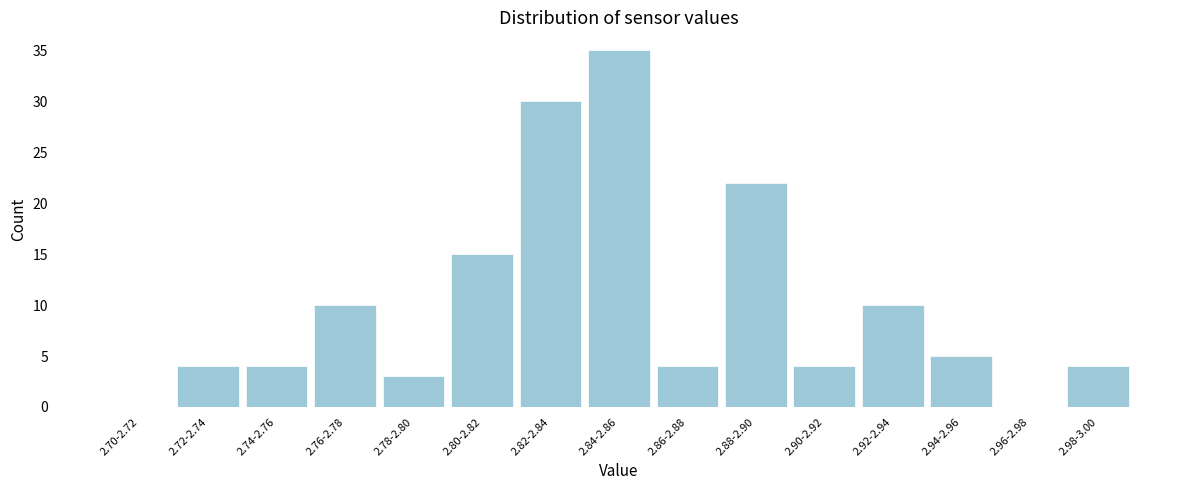

Reading left to right, what are all the values shown in this chart?

2.70-2.72=0	2.72-2.74=4	2.74-2.76=4	2.76-2.78=10	2.78-2.80=3	2.80-2.82=15	2.82-2.84=30	2.84-2.86=35	2.86-2.88=4	2.88-2.90=22	2.90-2.92=4	2.92-2.94=10	2.94-2.96=5	2.96-2.98=0	2.98-3.00=4